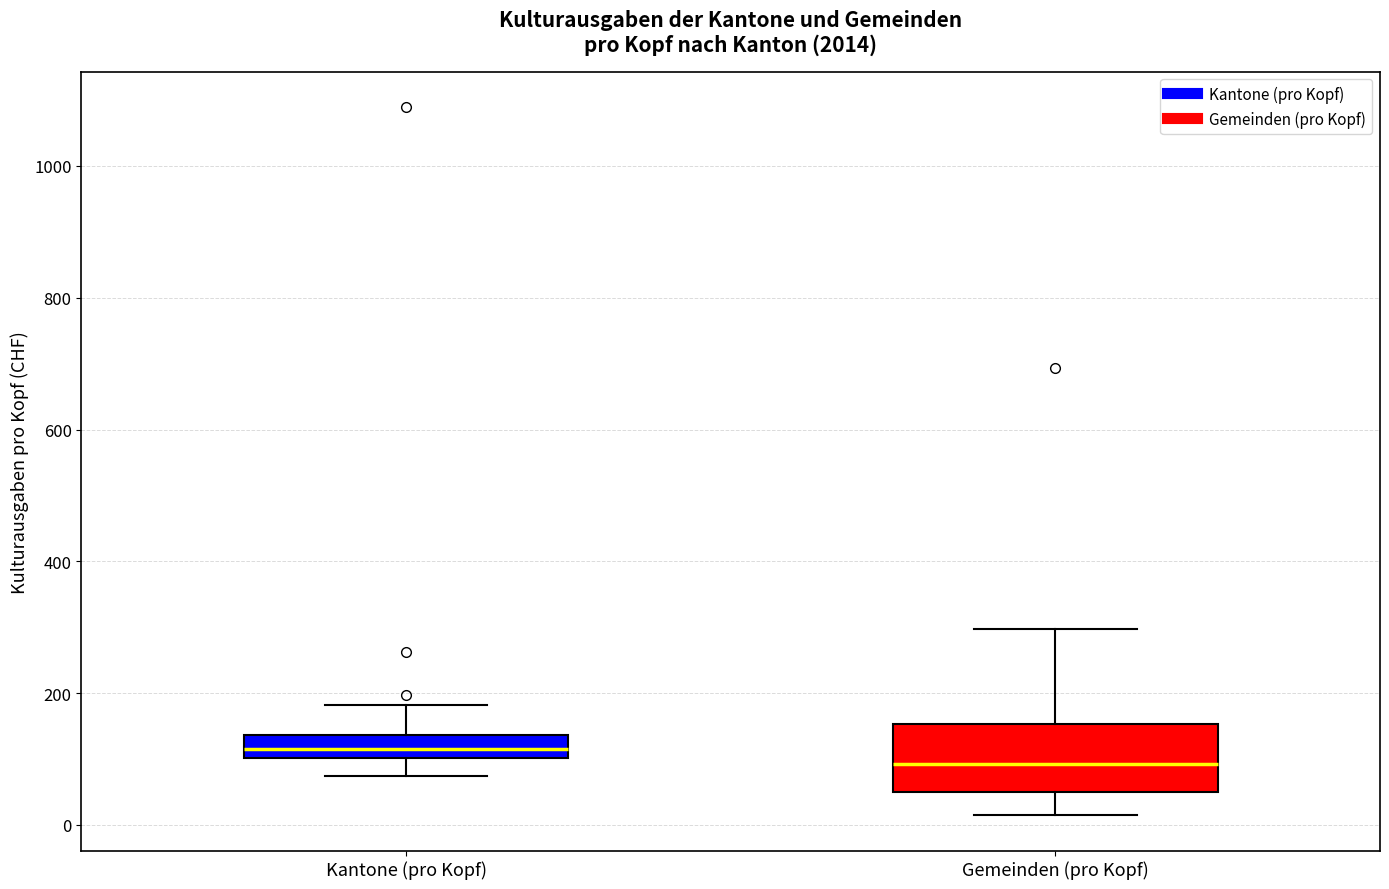

Where does the upper whisker of the box for Gemeinden (pro Kopf) end on the y-axis? The values are not printed on the chart, so give them approximately, as read against the axis.

300